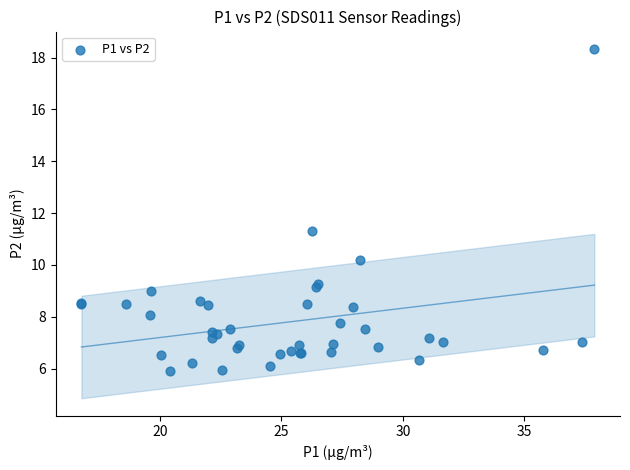

What Y value in the scatter plot is closest to 12?

11.3